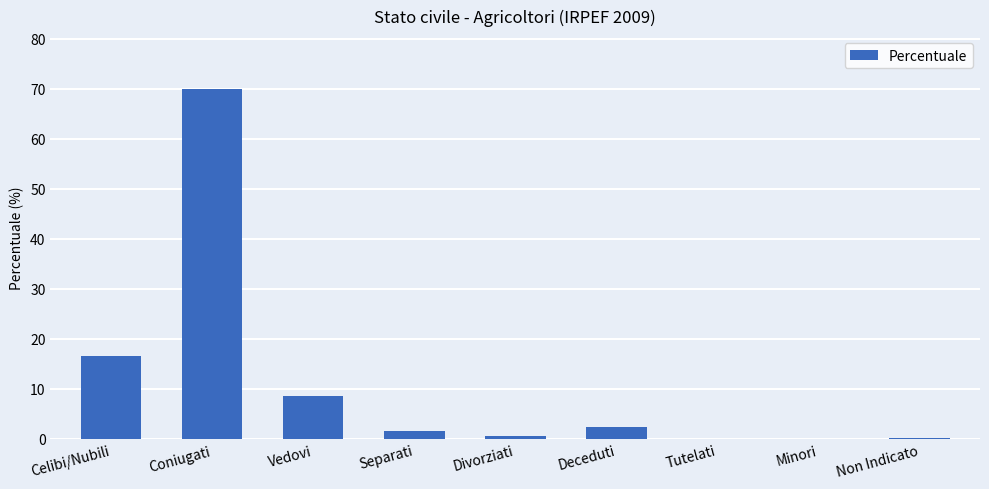

Are the bars horizontal?

No